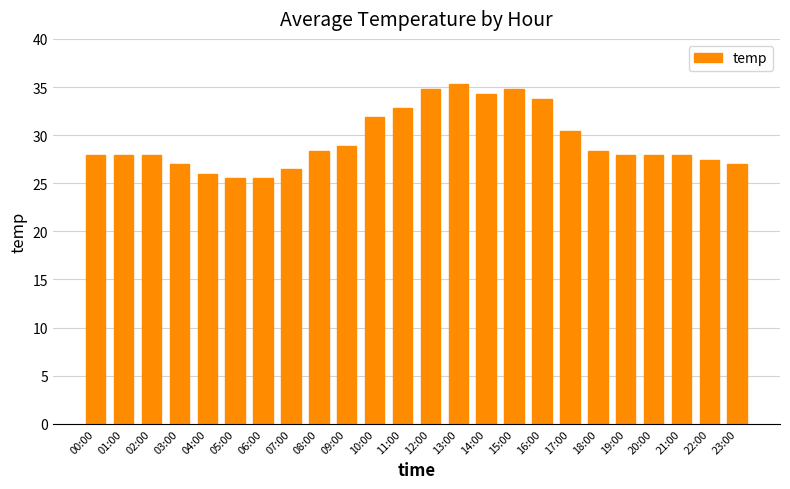

At which label is the value closest to 30?

17:00